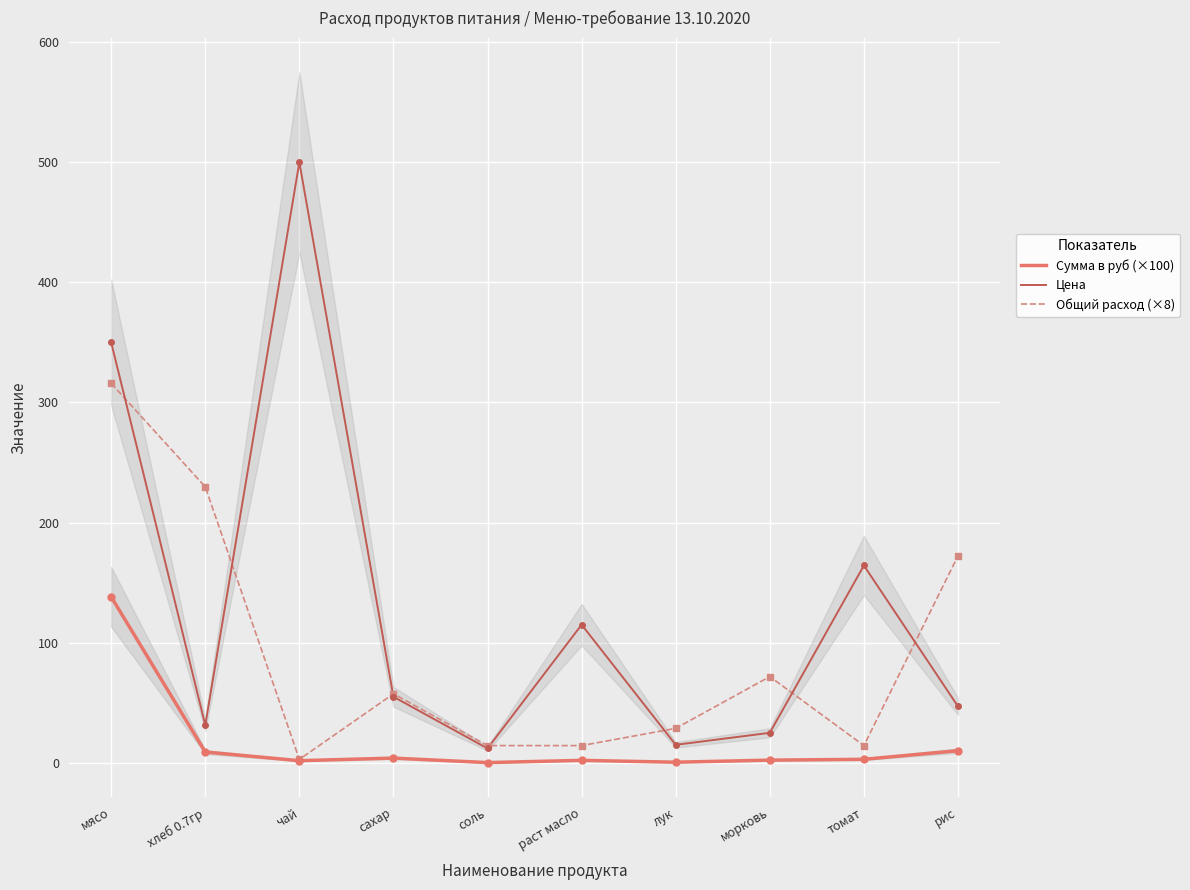

What are all the series names shown in the legend?

Сумма в руб (×100), Цена, Общий расход (×8)